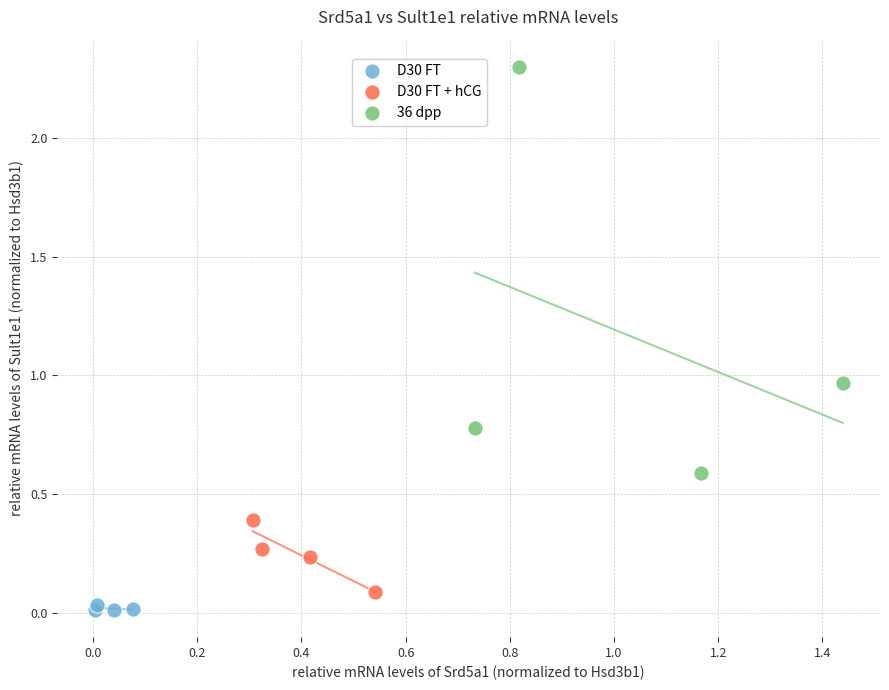

Which series has the widest spread of Y values?

36 dpp